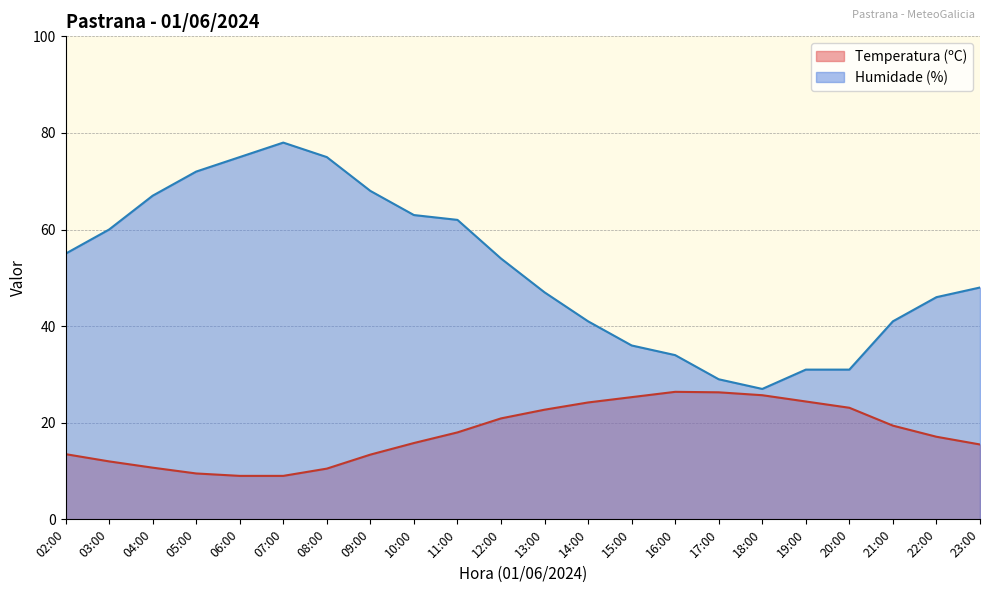

At how many categories does at least one series exceed 17?

22